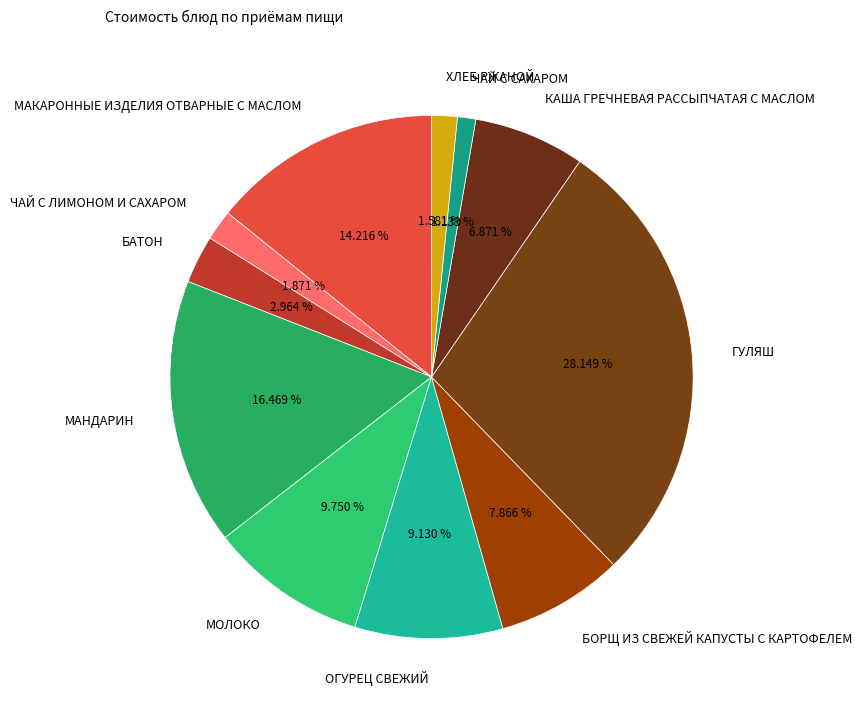

What percentage is the ГУЛЯШ slice, to the nearest percent?

28%